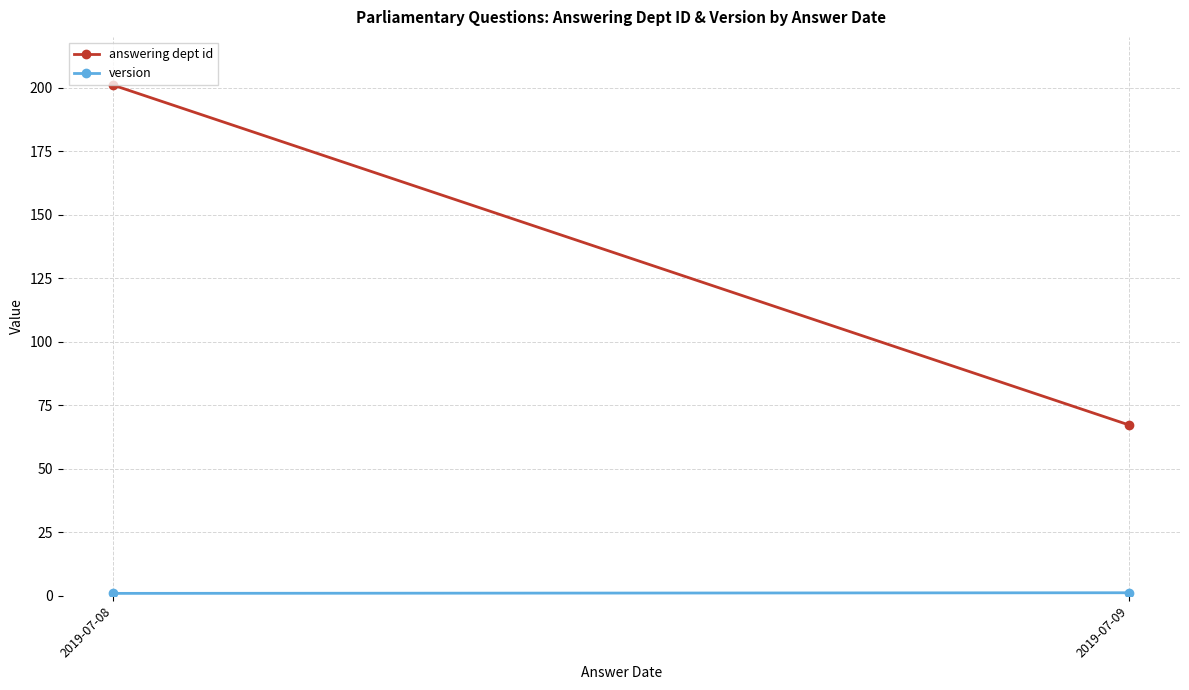

What is the value of the answering dept id point at the 2nd from the left?

67.2